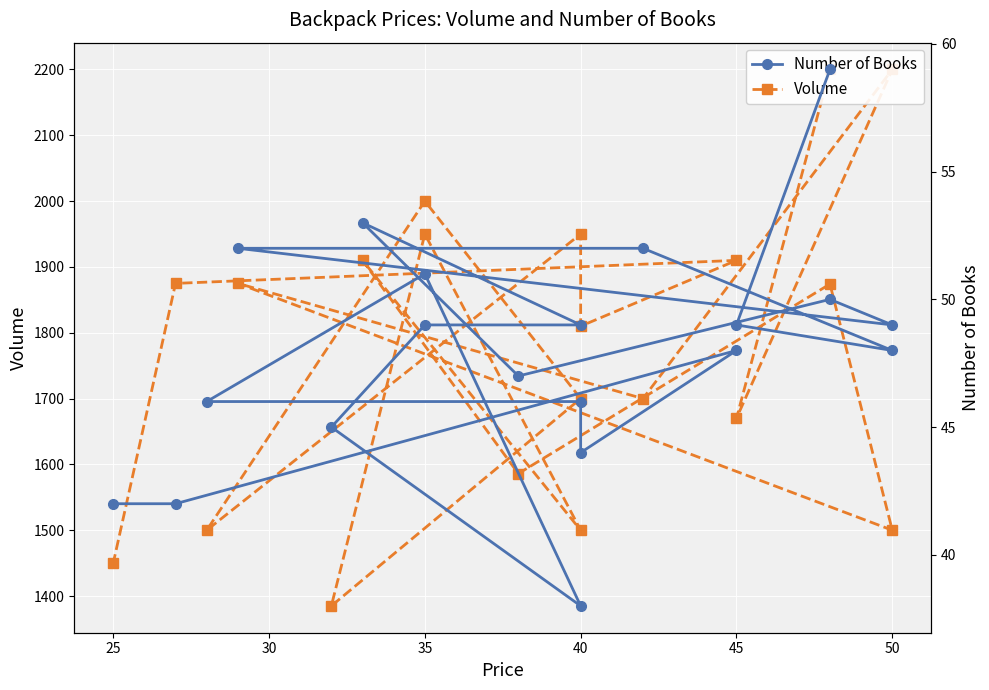

Which series has the largest range (max minus min)?

Volume